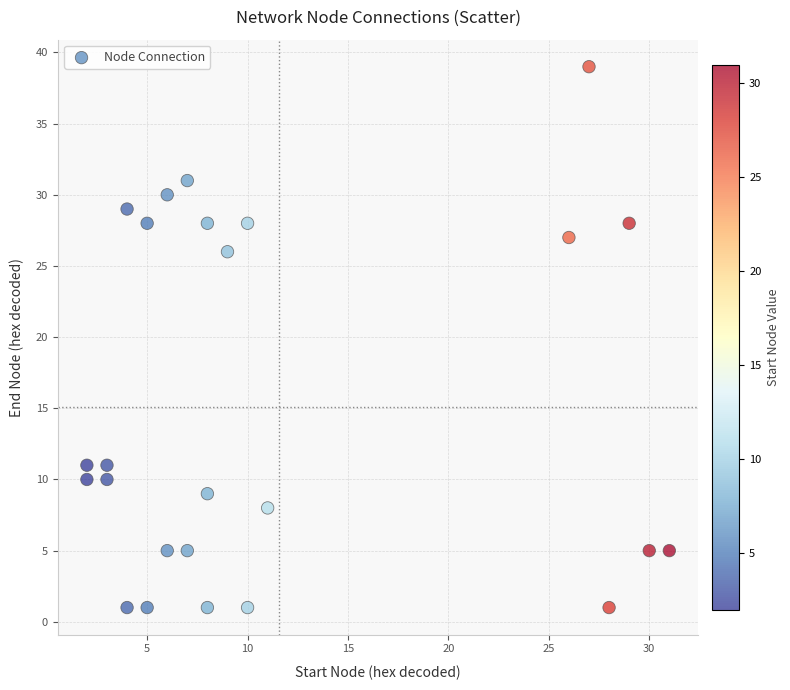

What is the range of X values (max minus min)?

29